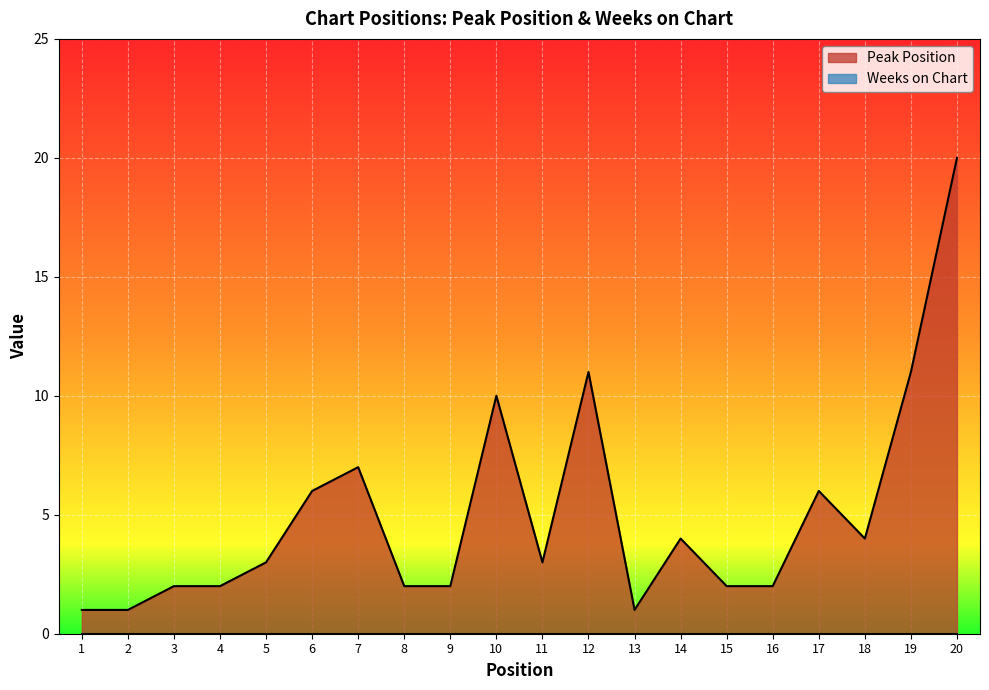

Which has a higher value, 7 or 2?

7